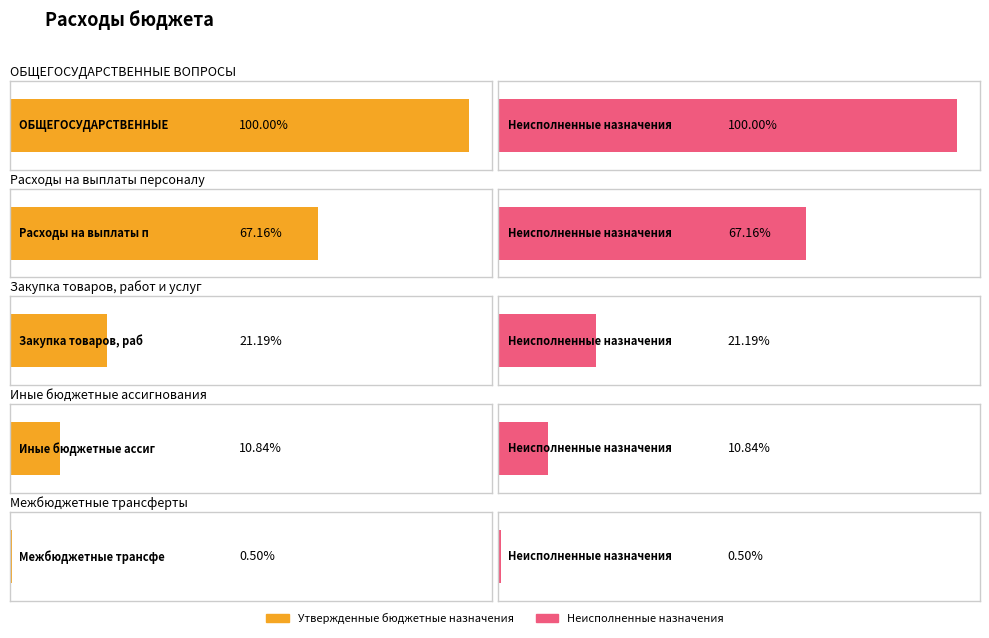

What are all the series names shown in the legend?

Утвержденные бюджетные назначения, Неисполненные назначения